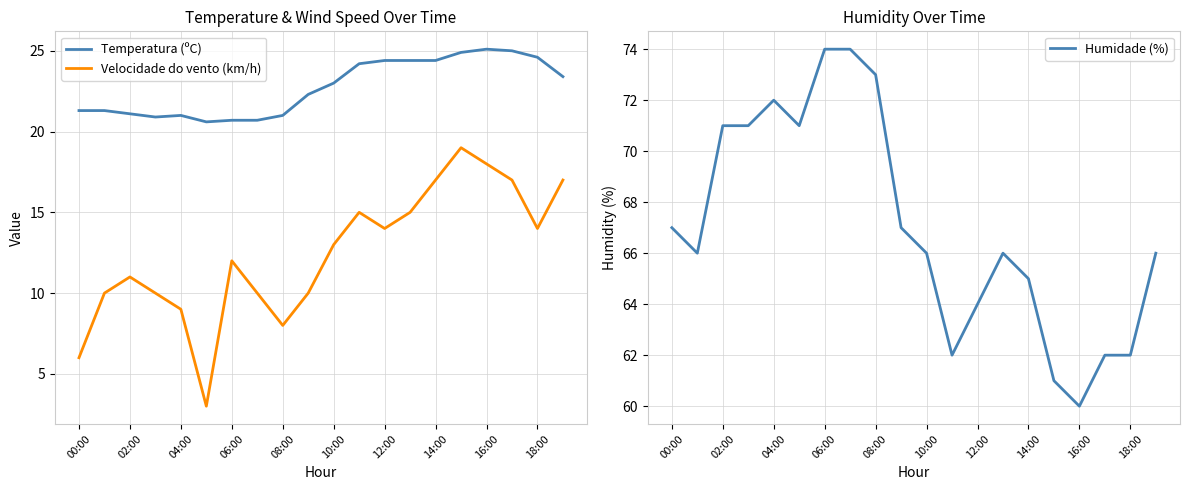

What is the maximum value for Velocidade do vento (km/h)?

19.0